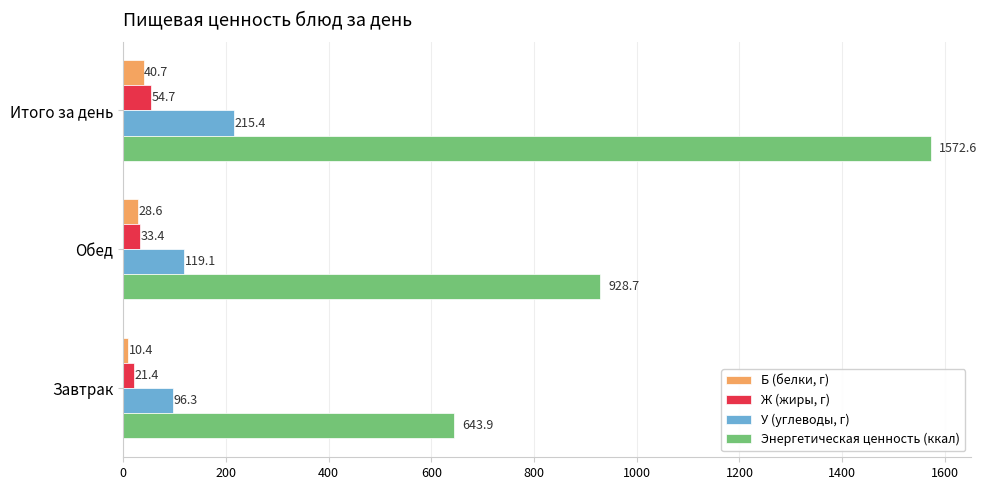

Between Обед and Итого за день, which series saw the biggest shift?

Энергетическая ценность (ккал)